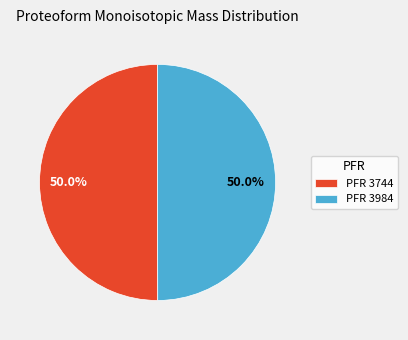

Count the number of slices in the pie.

2